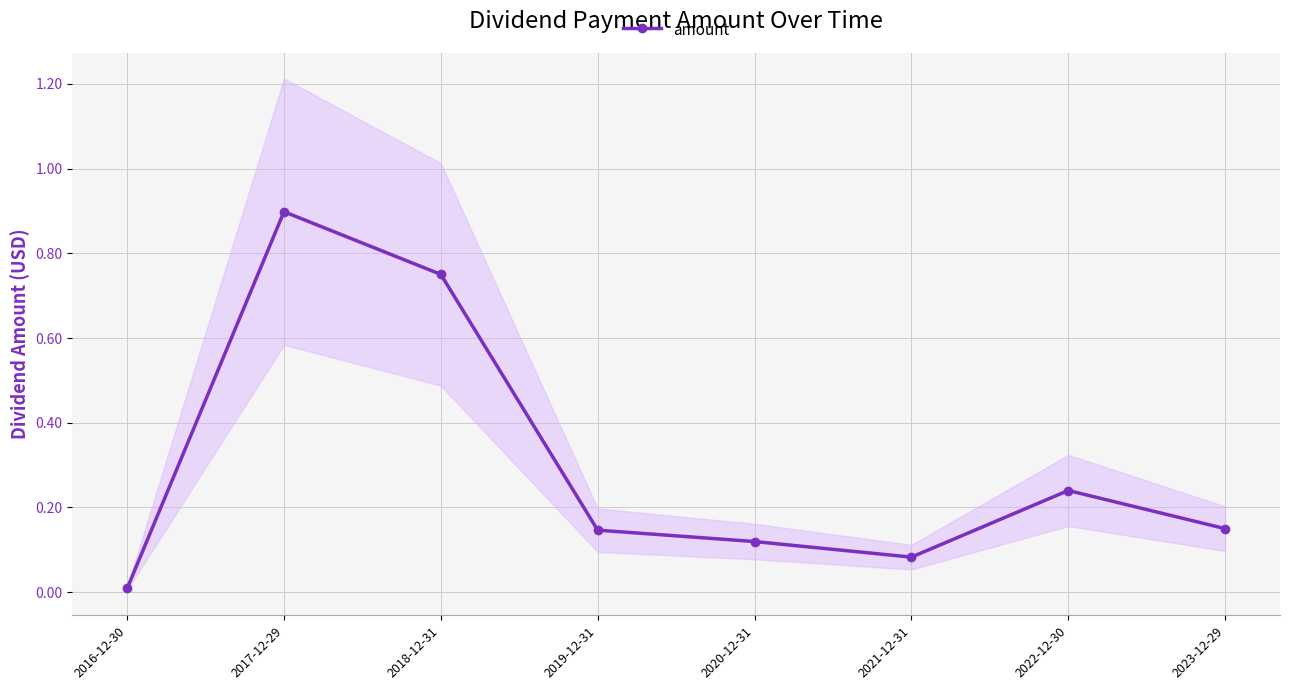

What position from the left is 2021-12-31?

6